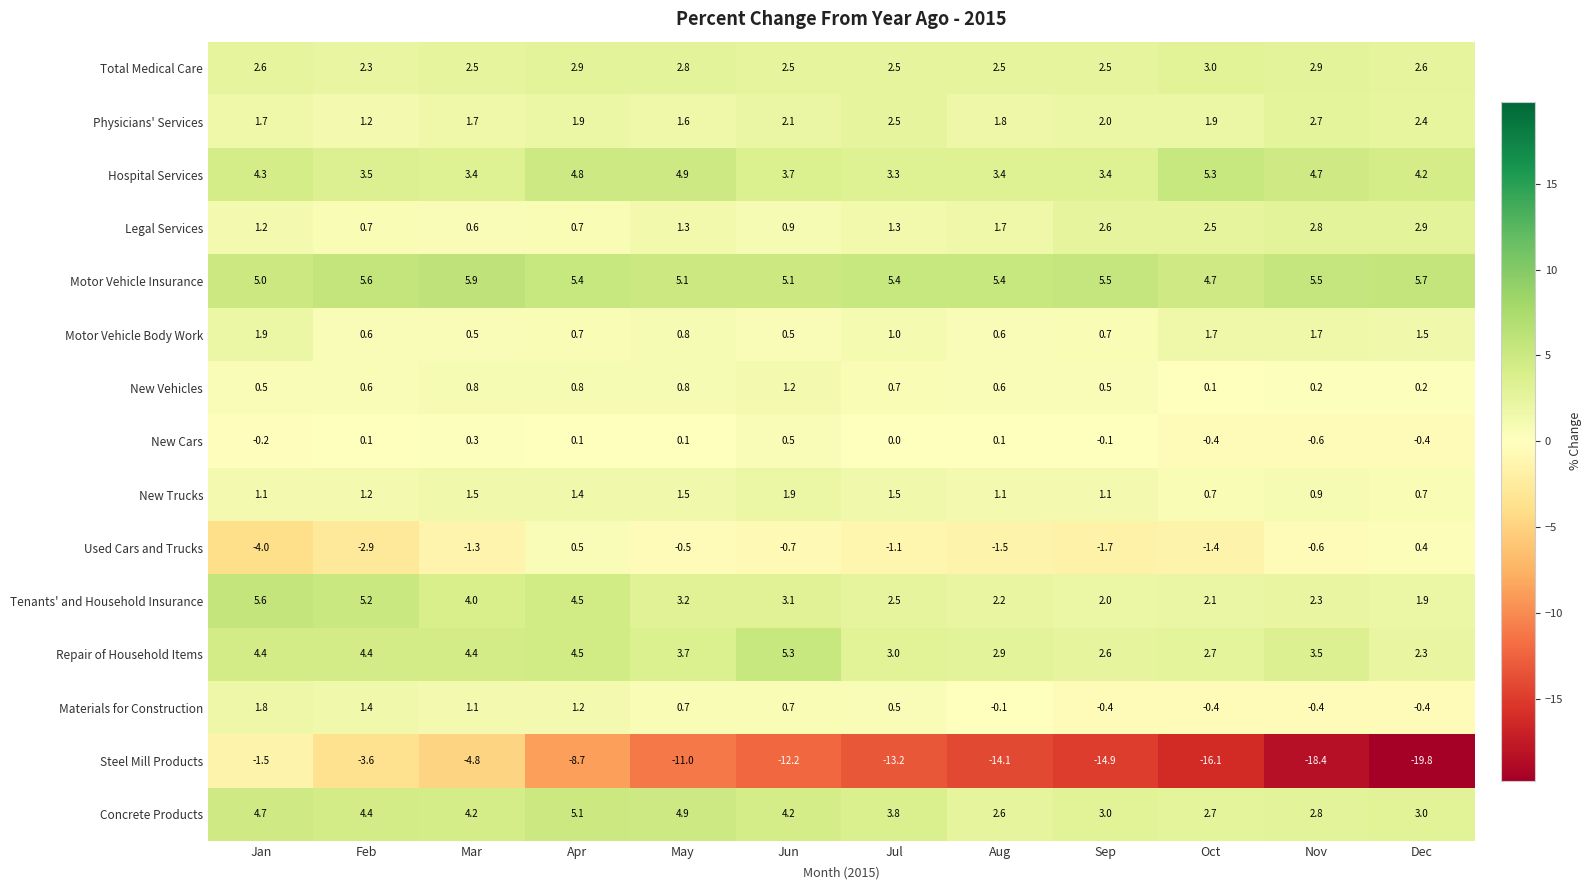

Which category has the highest value across all series?

Mar